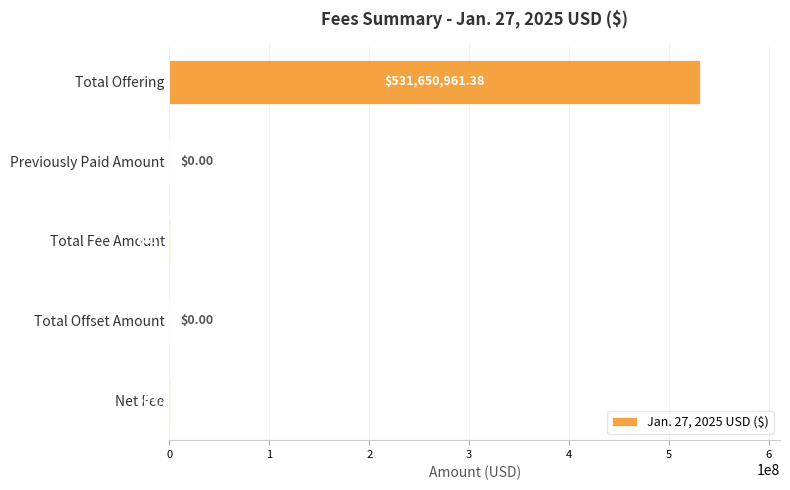

Approximately how many times larger is the value at Total Offering compared to Total Fee Amount?

6531.7